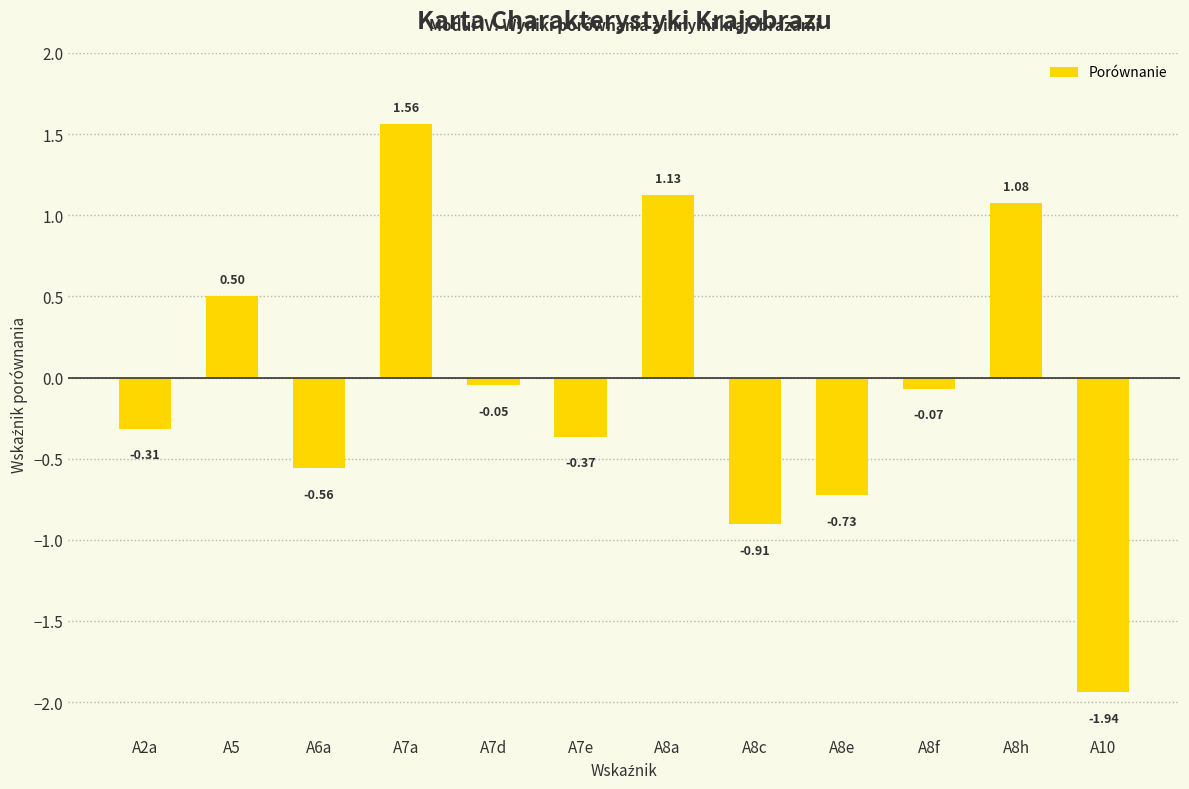

How many distinct data groups are displayed?

1